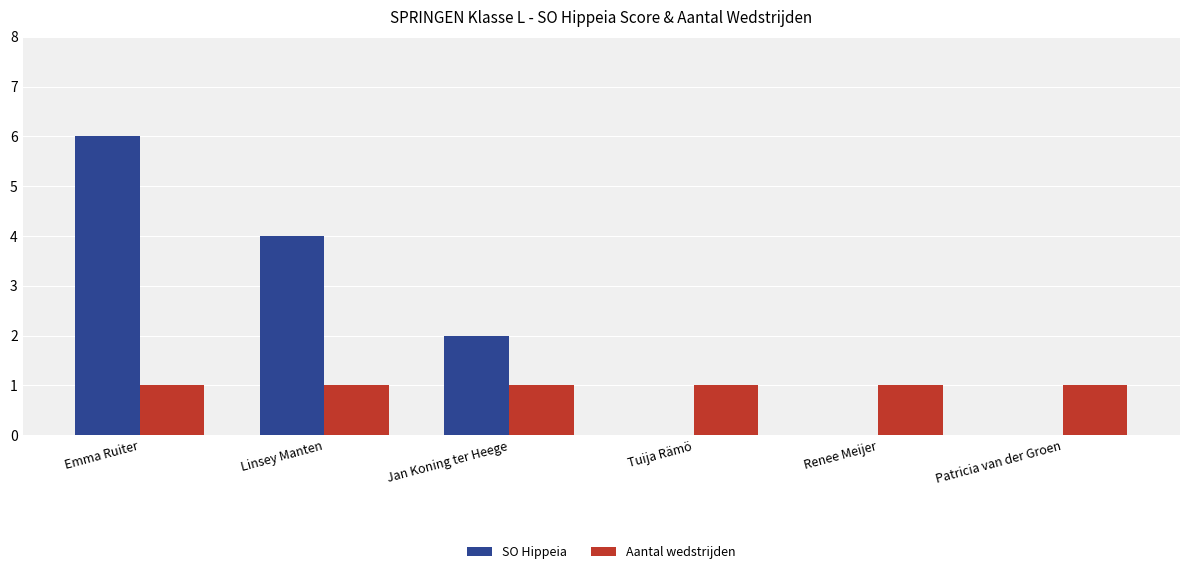

Is the value of SO Hippeia at Jan Koning ter Heege greater than the value of Aantal wedstrijden at Renee Meijer?

Yes